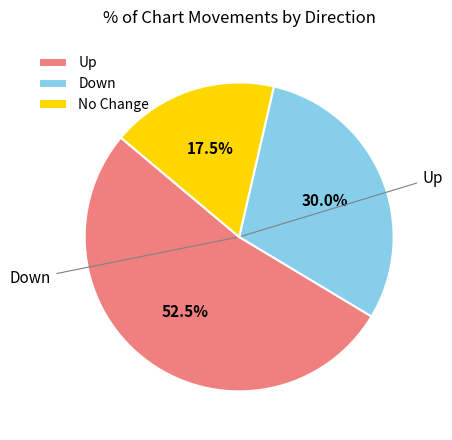

To the nearest percent, what is the average slice percentage?

33%